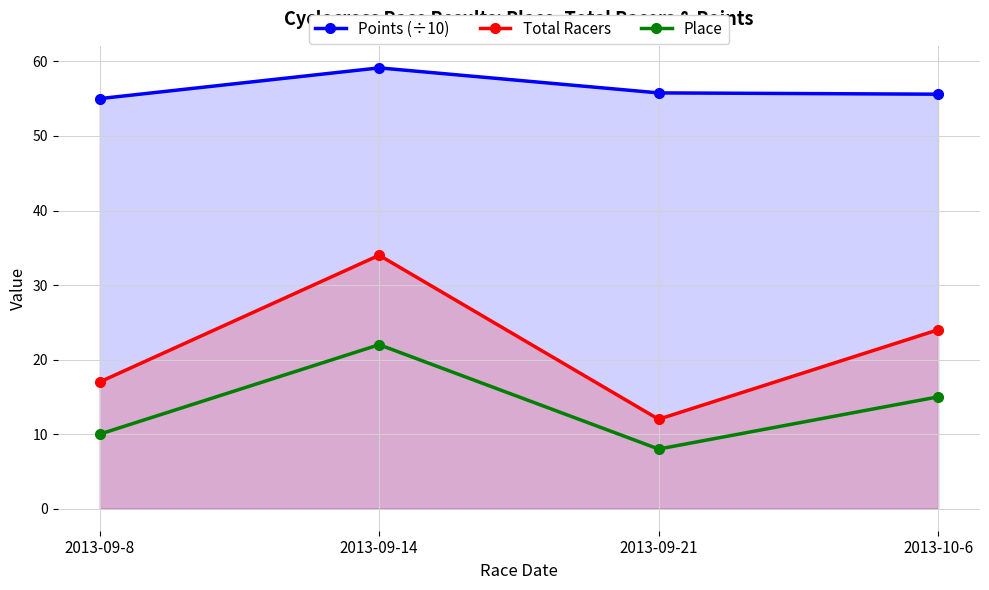

How many series are shown in this chart?

3